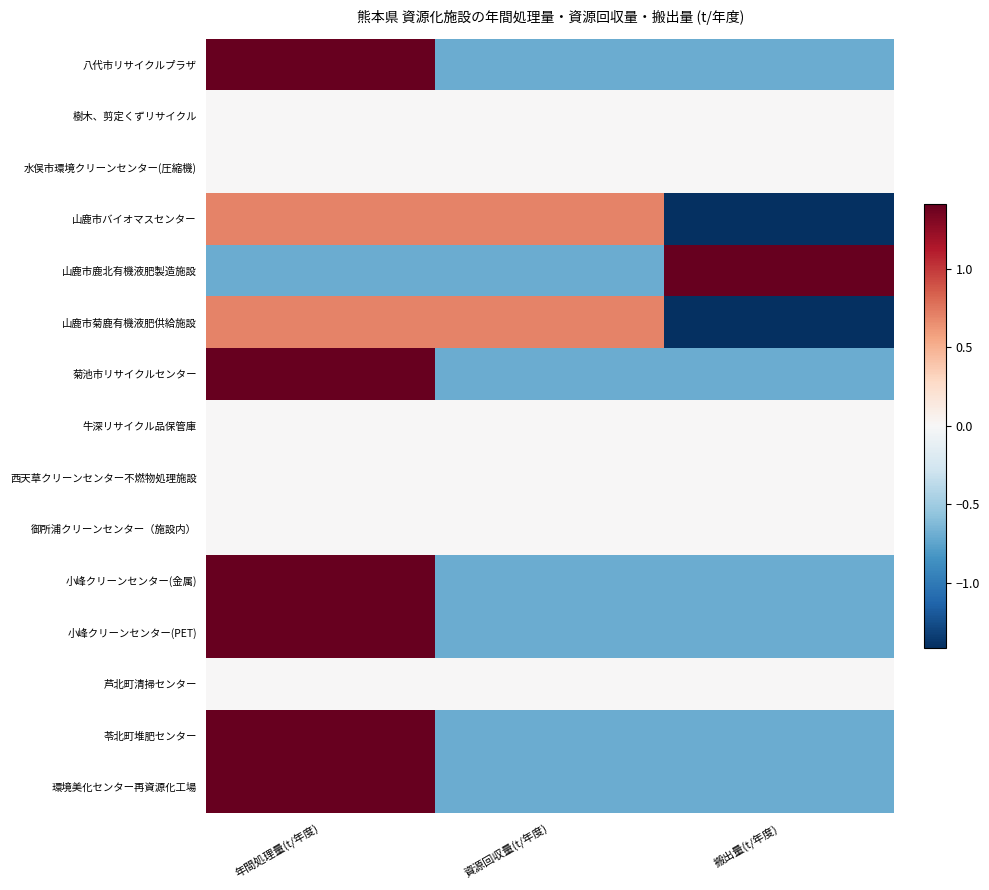

Reading right to left, list all the values displayed in this chart.

八代市リサイクルプラザ: 搬出量(t/年度)=-0.7	資源回収量(t/年度)=-0.7	年間処理量(t/年度)=1.4
樹木、剪定くずリサイクル: 搬出量(t/年度)=0.0	資源回収量(t/年度)=0.0	年間処理量(t/年度)=0.0
水俣市環境クリーンセンター(圧縮機): 搬出量(t/年度)=0.0	資源回収量(t/年度)=0.0	年間処理量(t/年度)=0.0
山鹿市バイオマスセンター: 搬出量(t/年度)=-1.4	資源回収量(t/年度)=0.7	年間処理量(t/年度)=0.7
山鹿市鹿北有機液肥製造施設: 搬出量(t/年度)=1.4	資源回収量(t/年度)=-0.7	年間処理量(t/年度)=-0.7
山鹿市菊鹿有機液肥供給施設: 搬出量(t/年度)=-1.4	資源回収量(t/年度)=0.7	年間処理量(t/年度)=0.7
菊池市リサイクルセンター: 搬出量(t/年度)=-0.7	資源回収量(t/年度)=-0.7	年間処理量(t/年度)=1.4
牛深リサイクル品保管庫: 搬出量(t/年度)=0.0	資源回収量(t/年度)=0.0	年間処理量(t/年度)=0.0
西天草クリーンセンター不燃物処理施設: 搬出量(t/年度)=0.0	資源回収量(t/年度)=0.0	年間処理量(t/年度)=0.0
御所浦クリーンセンター（施設内）: 搬出量(t/年度)=0.0	資源回収量(t/年度)=0.0	年間処理量(t/年度)=0.0
小峰クリーンセンター(金属): 搬出量(t/年度)=-0.7	資源回収量(t/年度)=-0.7	年間処理量(t/年度)=1.4
小峰クリーンセンター(PET): 搬出量(t/年度)=-0.7	資源回収量(t/年度)=-0.7	年間処理量(t/年度)=1.4
芦北町清掃センター: 搬出量(t/年度)=0.0	資源回収量(t/年度)=0.0	年間処理量(t/年度)=0.0
苓北町堆肥センター: 搬出量(t/年度)=-0.7	資源回収量(t/年度)=-0.7	年間処理量(t/年度)=1.4
環境美化センター再資源化工場: 搬出量(t/年度)=-0.7	資源回収量(t/年度)=-0.7	年間処理量(t/年度)=1.4